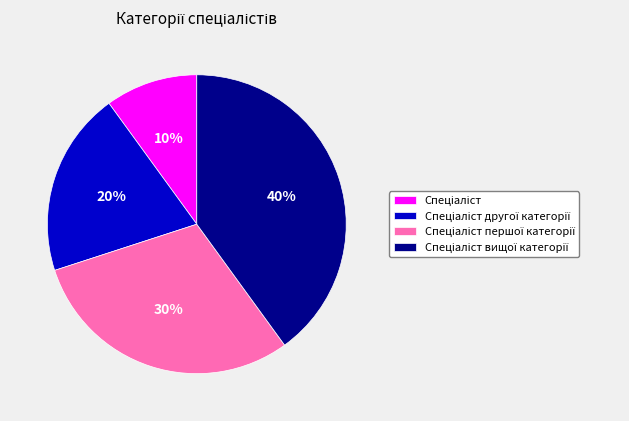

Is there any slice that represents more than half of the pie?

No